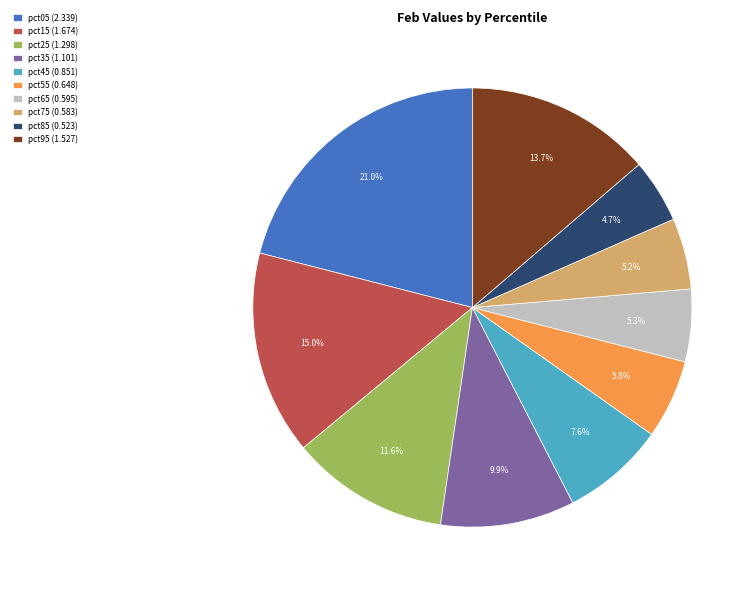

What percentage is the pct85 slice, to the nearest percent?

5%